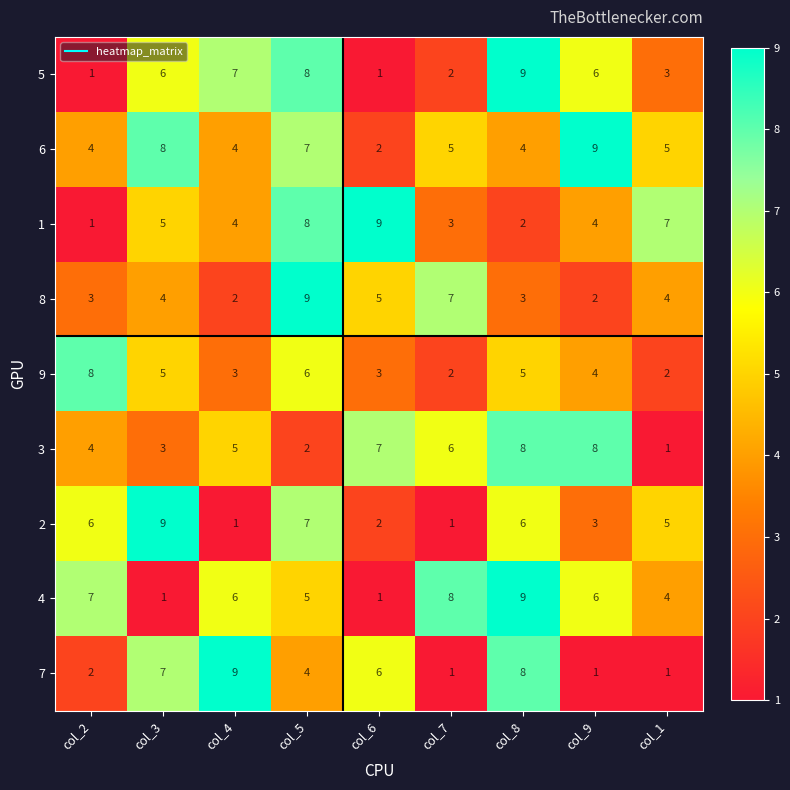

How many categories are shown in the chart?

9